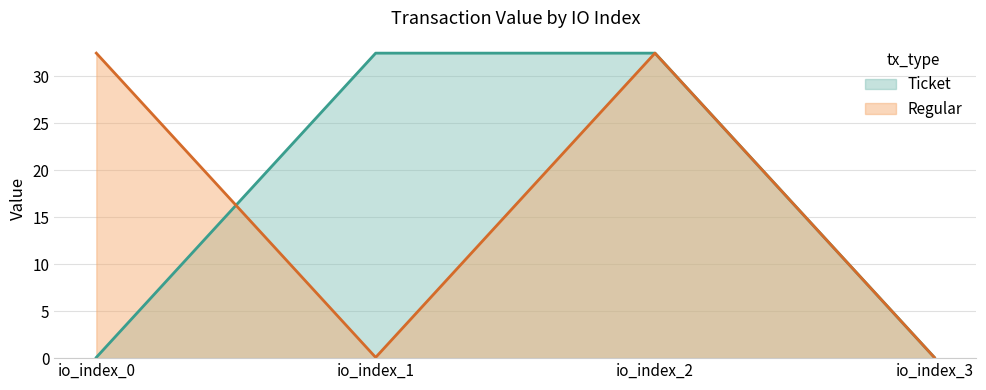

Does the chart display data point markers on the line(s)?

No